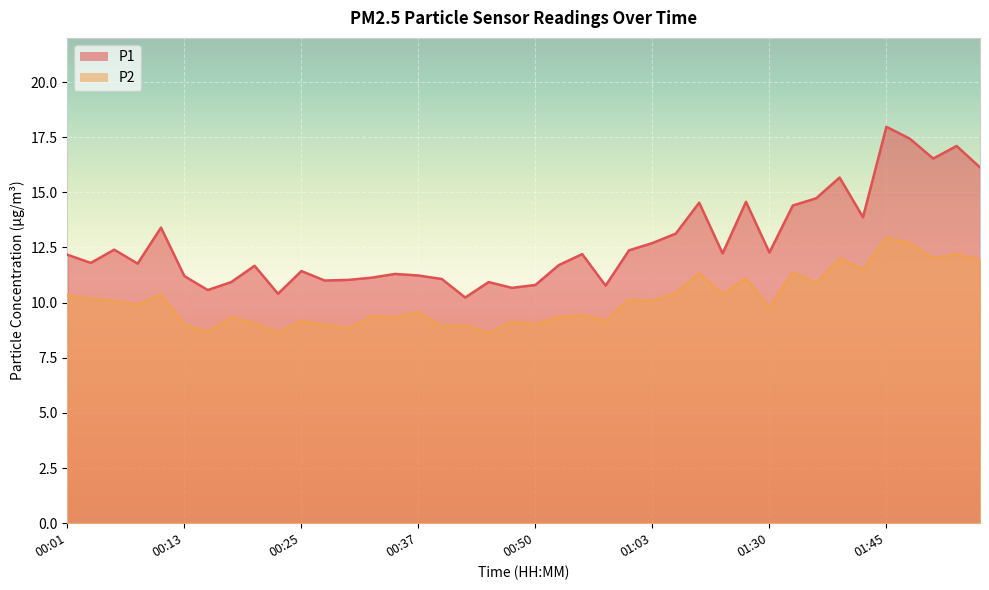

True or false: P2 and P1 cross at least once.

False